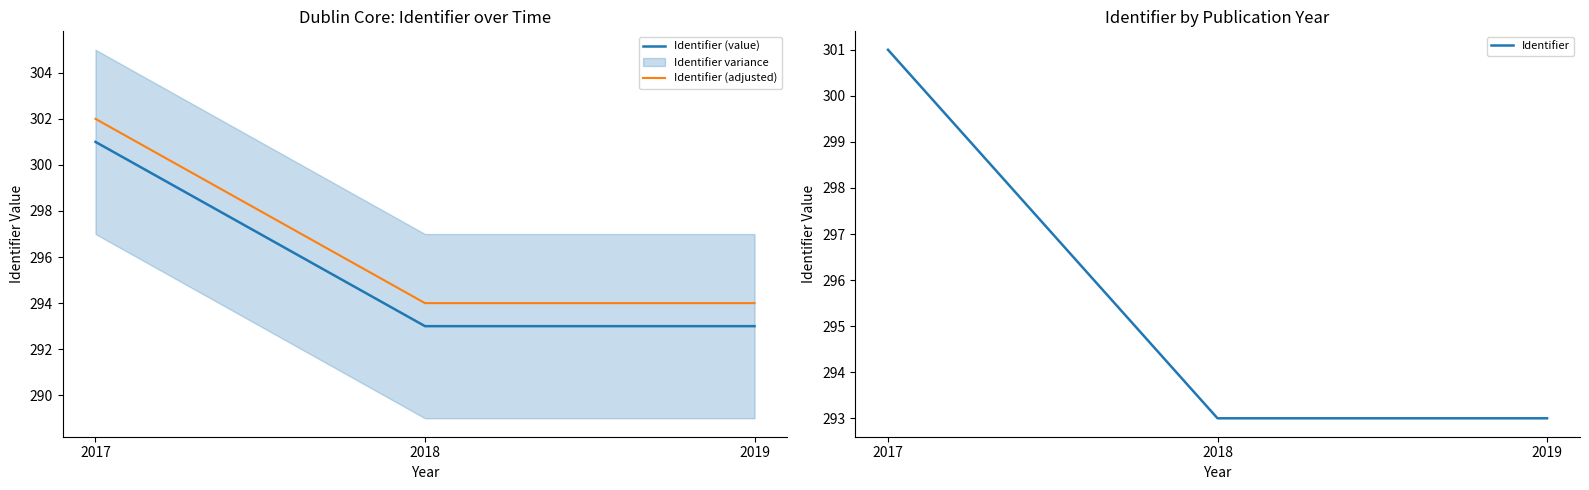

Count the number of data series in this chart.

3